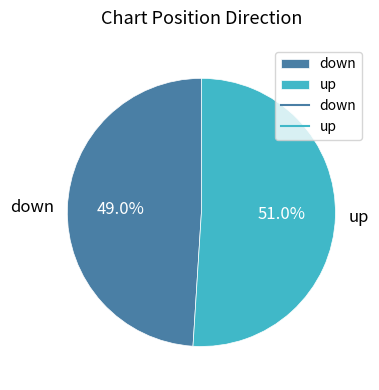

To the nearest percent, what is the combined percentage of down and up?

100%